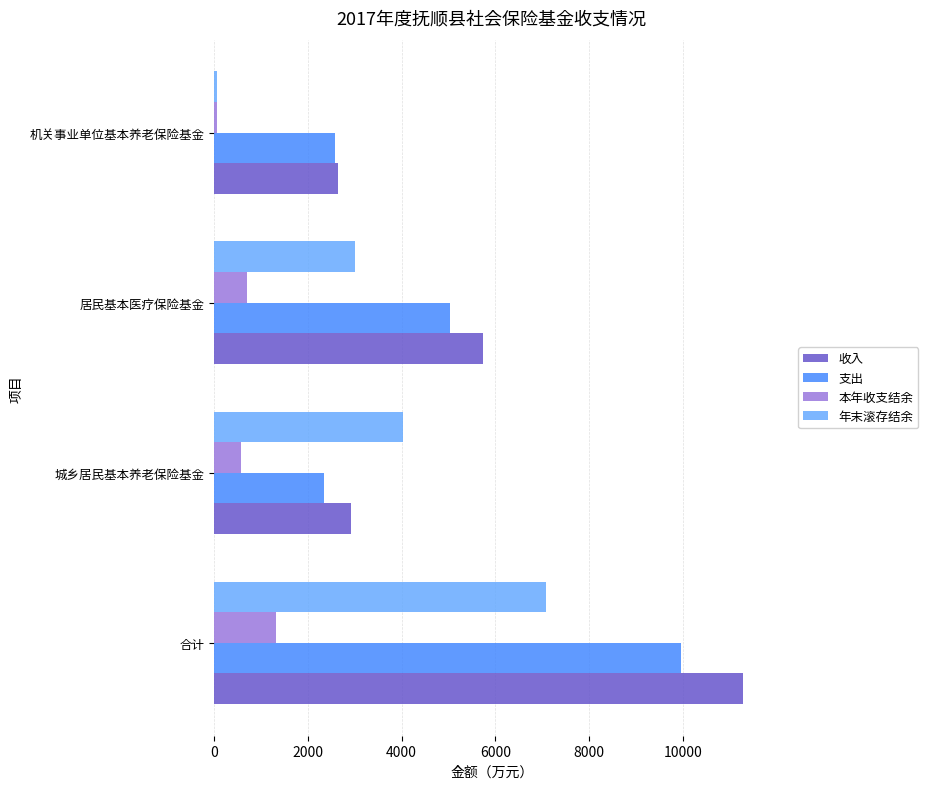

The value of 本年收支结余 at 城乡居民基本养老保险基金 is 569. True or false?

True